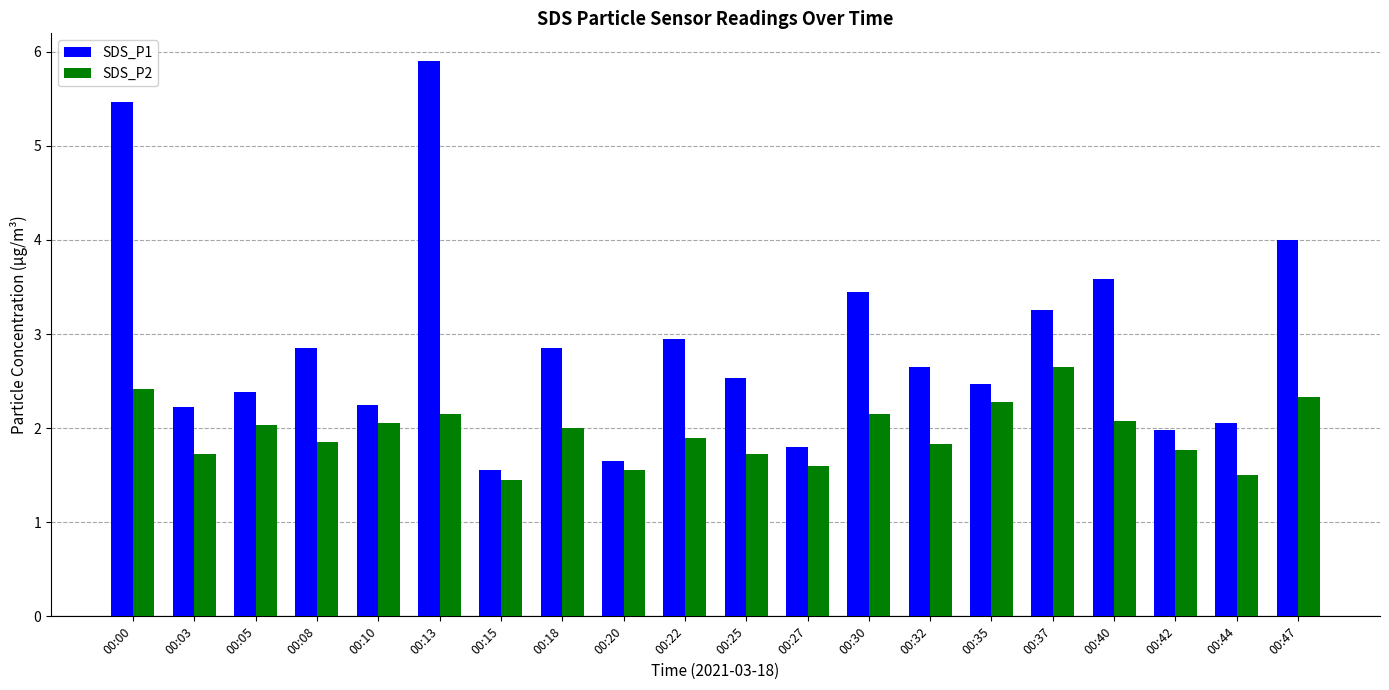

Rank the series by their average value, from highest to lowest.

SDS_P1, SDS_P2